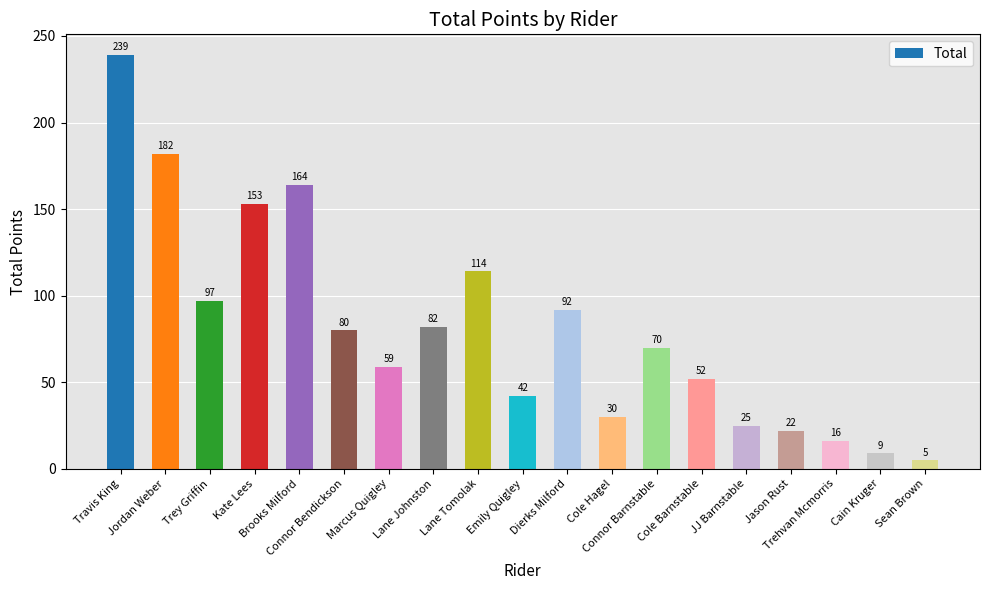

Reading left to right, what are all the values shown in this chart?

239	182	97	153	164	80	59	82	114	42	92	30	70	52	25	22	16	9	5